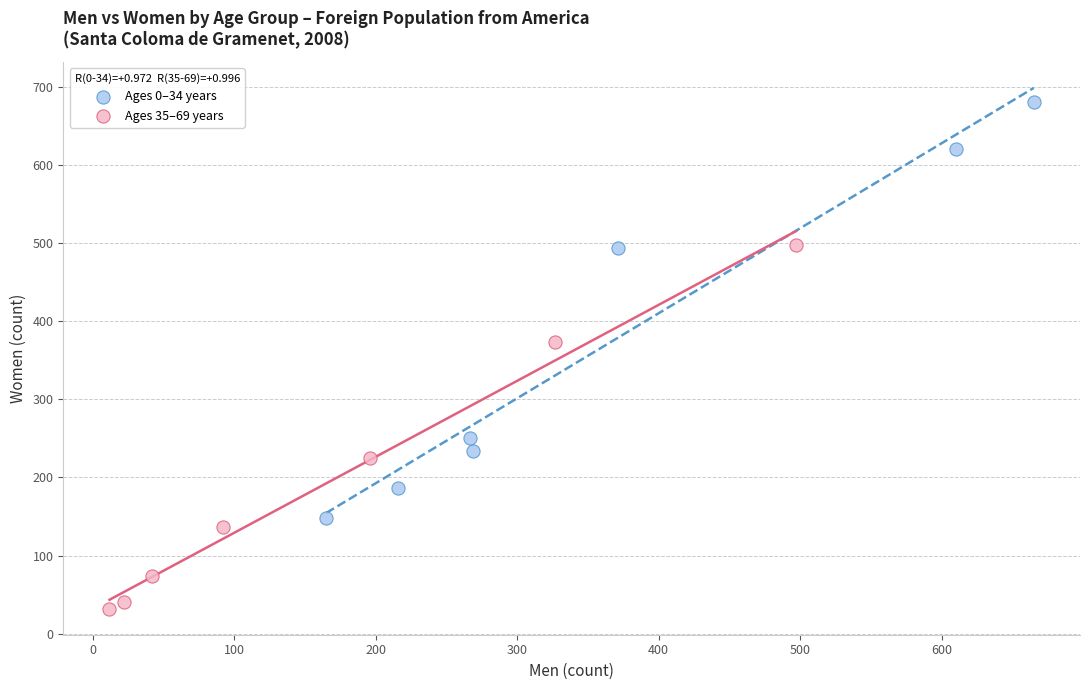

Which series reaches the minimum Y coordinate?

Ages 35–69 years